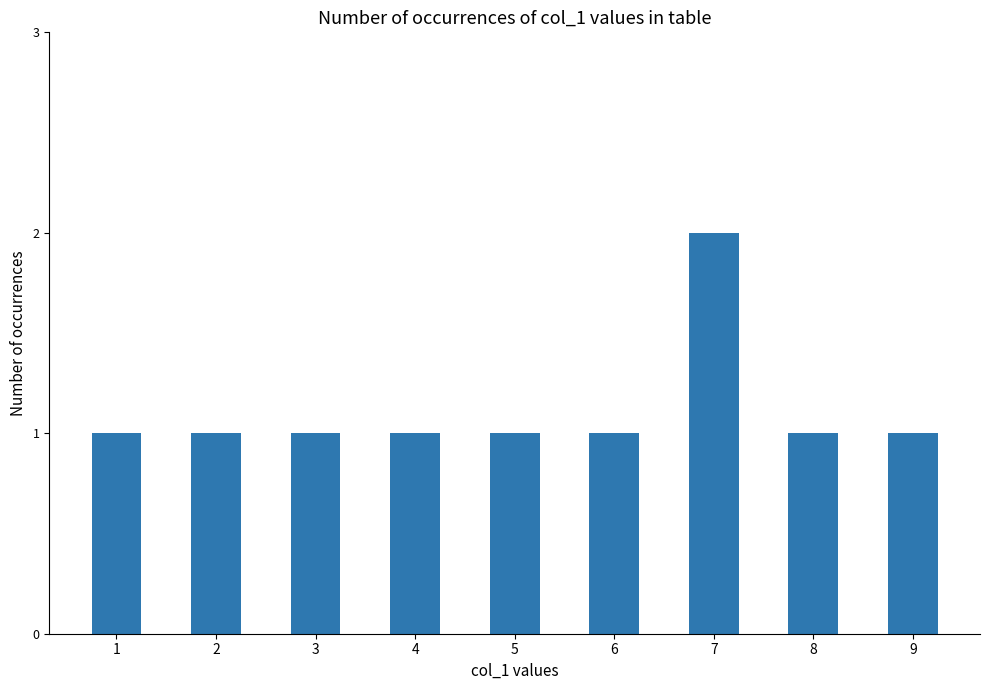

The value at 6 is 1. True or false?

True